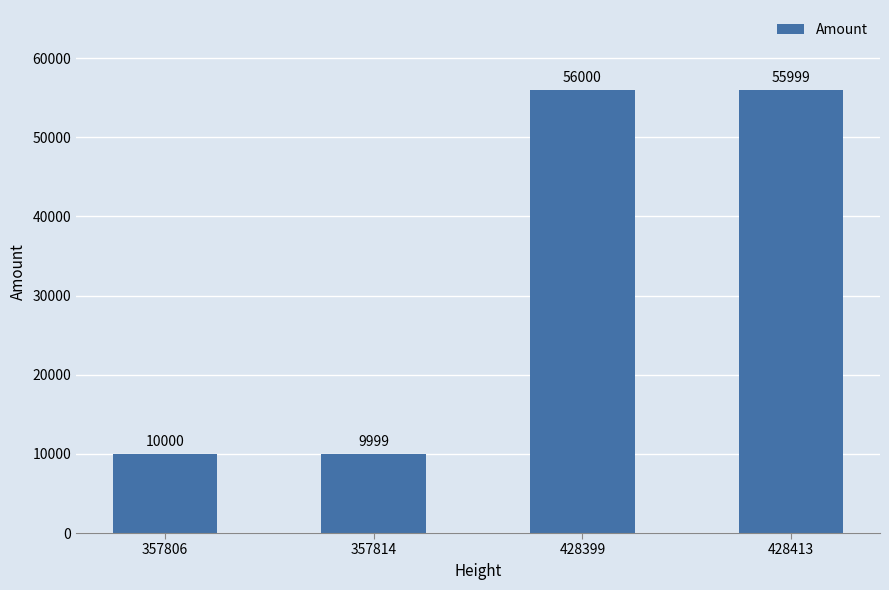

What is the average value?

33000